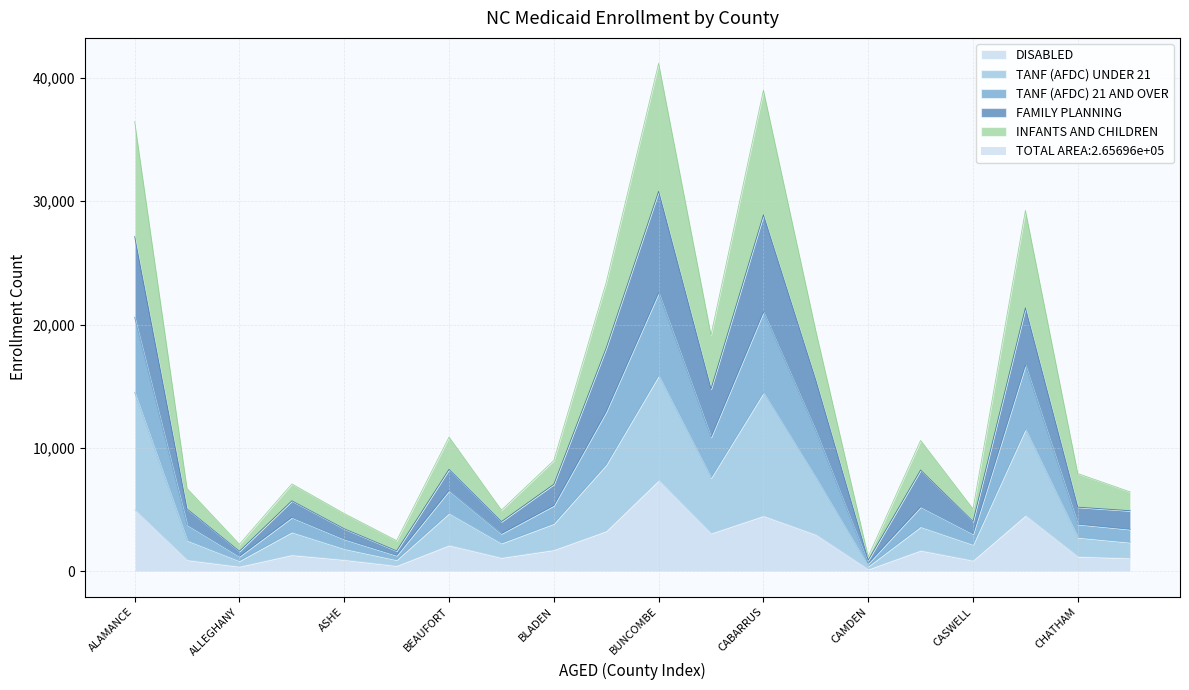

What is the total value across all series at CHATHAM?

7925